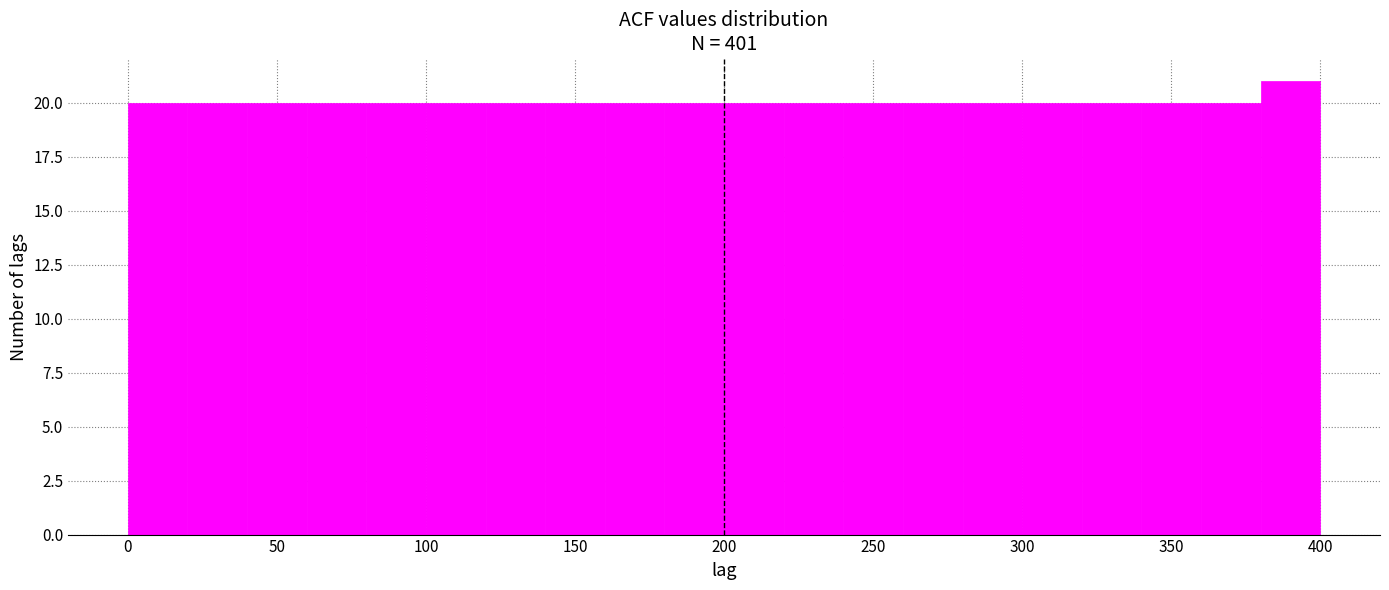

Reading left to right, transcribe this chart: for each bar, give the range it covers on the x-axis and its height. The values are not printed on the chart, so give them approximately, as read against the axis.

0 to 20: 20
20 to 40: 20
40 to 60: 20
60 to 80: 20
80 to 100: 20
100 to 120: 20
120 to 140: 20
140 to 160: 20
160 to 180: 20
180 to 200: 20
200 to 220: 20
220 to 240: 20
240 to 260: 20
260 to 280: 20
280 to 300: 20
300 to 320: 20
320 to 340: 20
340 to 360: 20
360 to 380: 20
380 to 400: 21